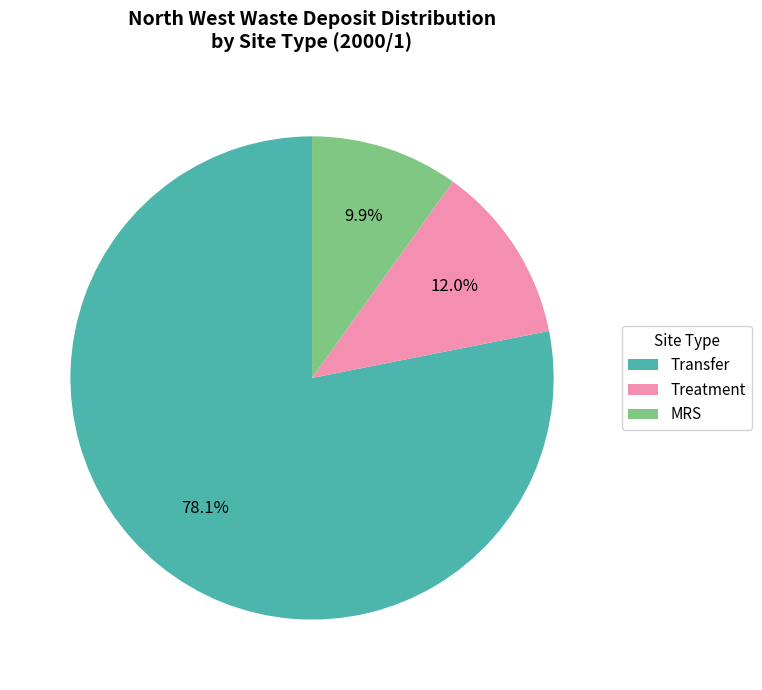

Approximately how many times larger is the value at Transfer compared to Treatment?

6.5